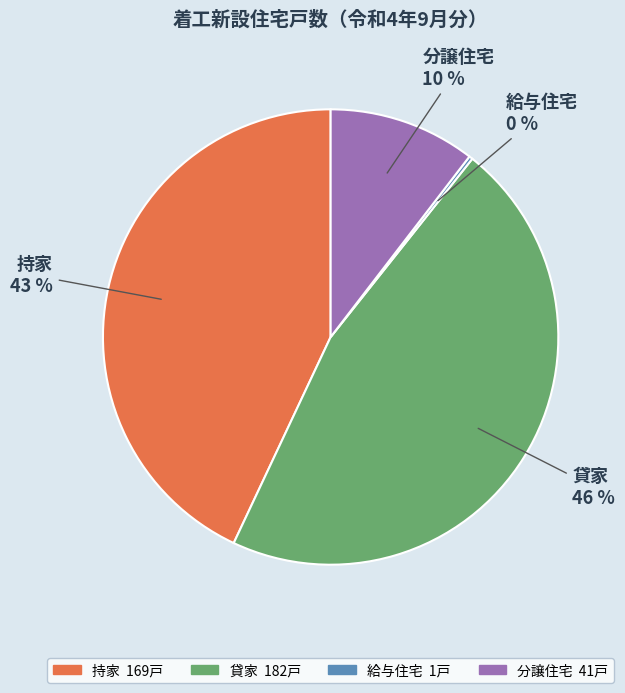

Which slice is the largest?

貸家